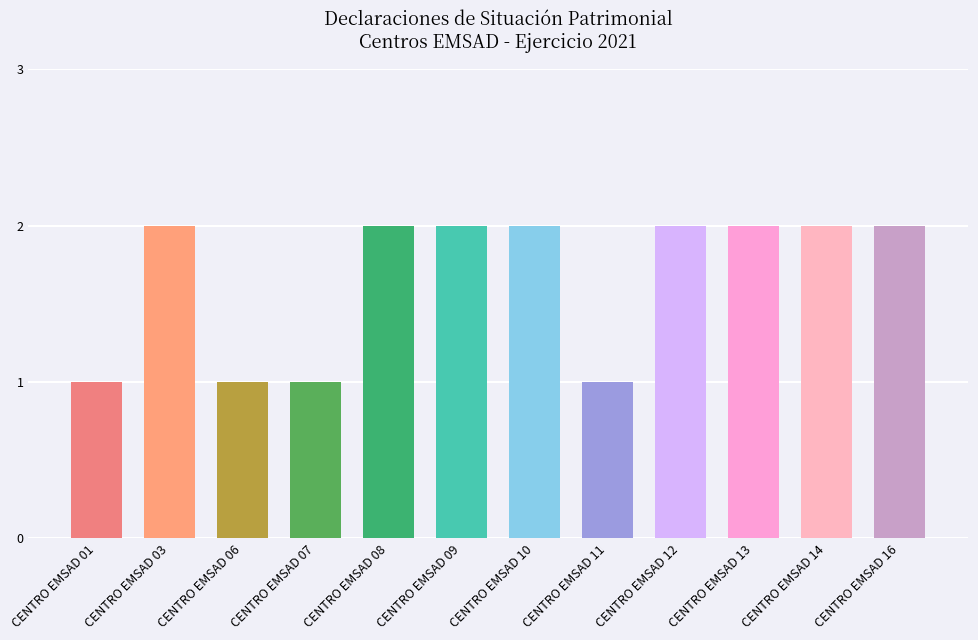

The chart shows a value of 2 at CENTRO EMSAD 12. True or false?

True